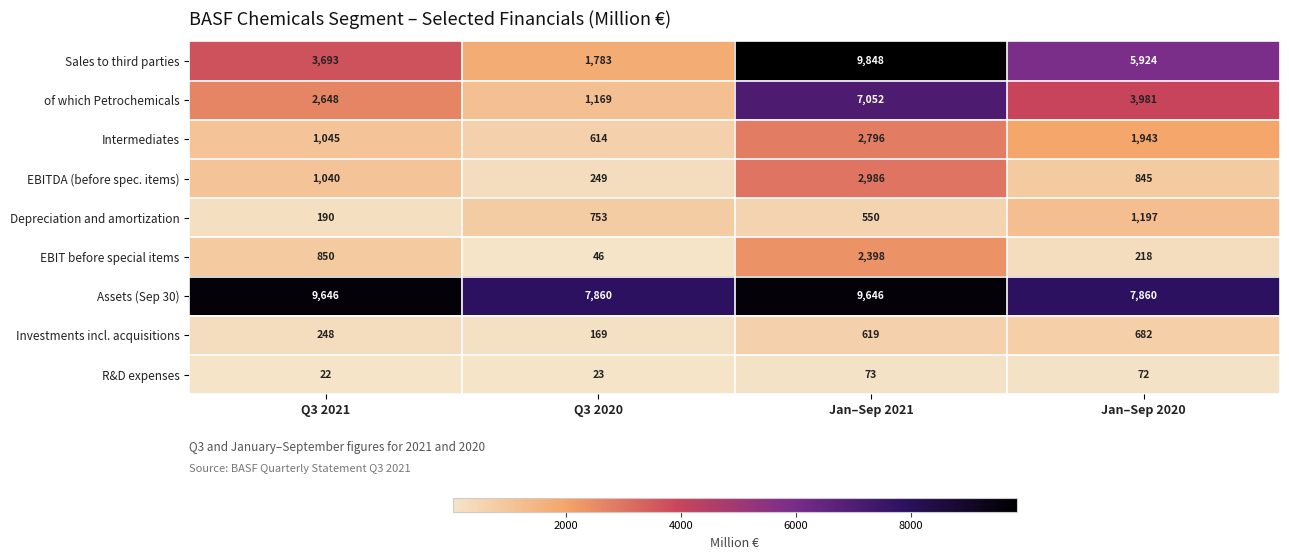

Read the R&D expenses value at Q3 2020, to the nearest 5.

25